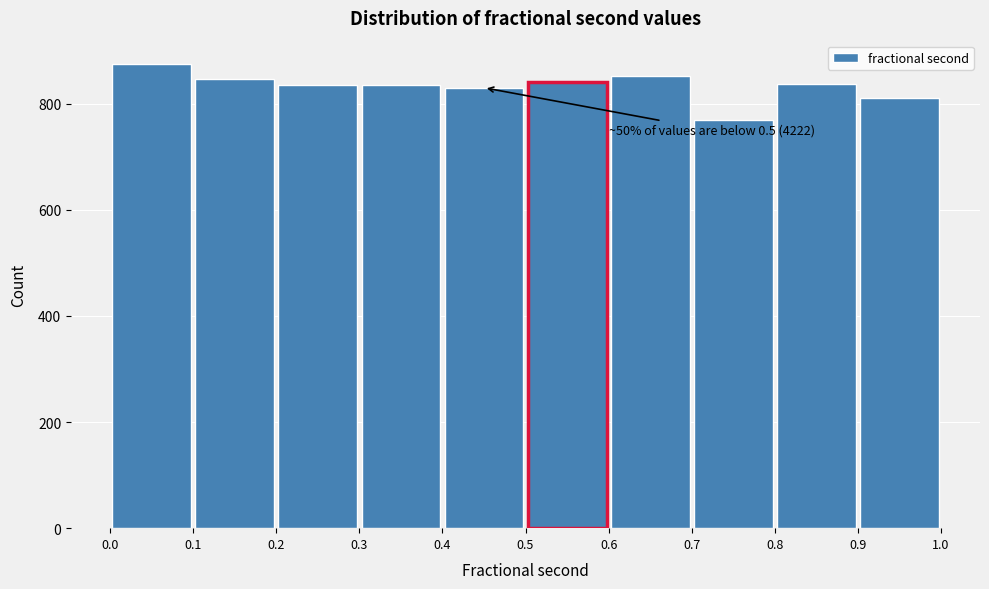

Which range on the x-axis has the tallest bar?

0.0 to 0.1